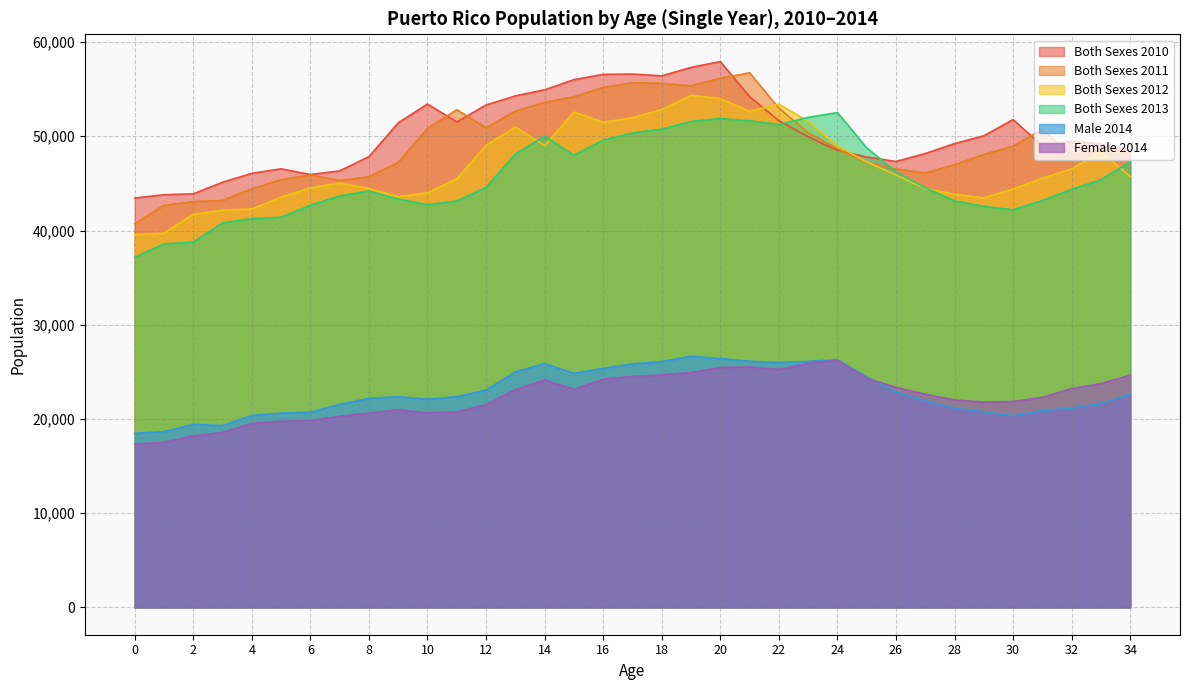

Which category has the highest value across all series?

20